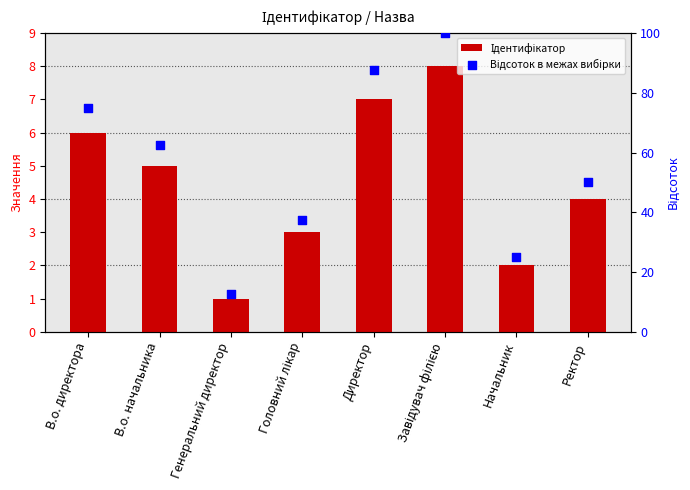

At how many categories does at least one series exceed 97?

1